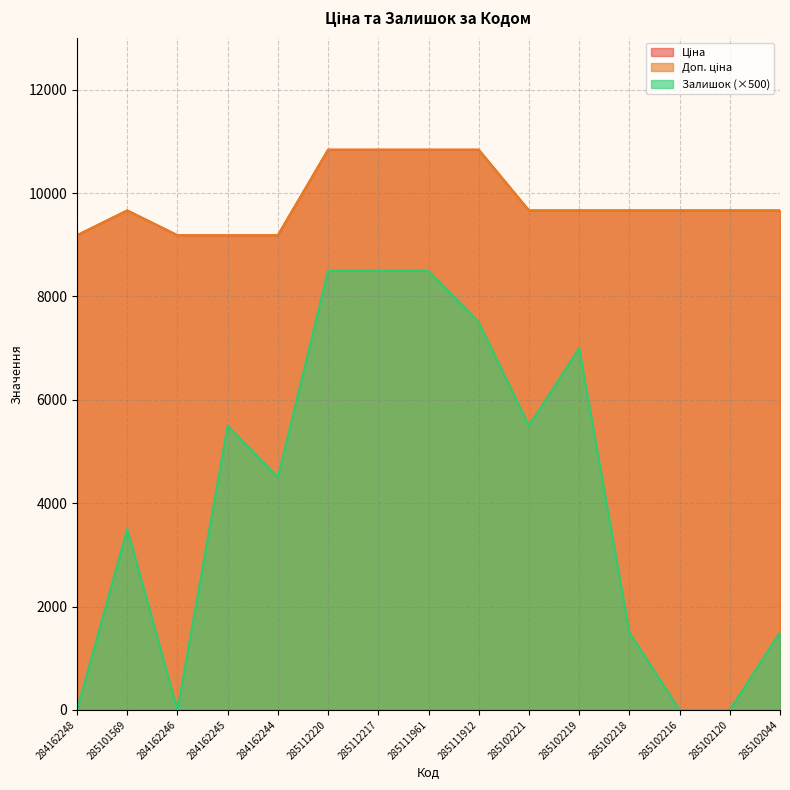

Which category has the lowest value across all series?

284162248